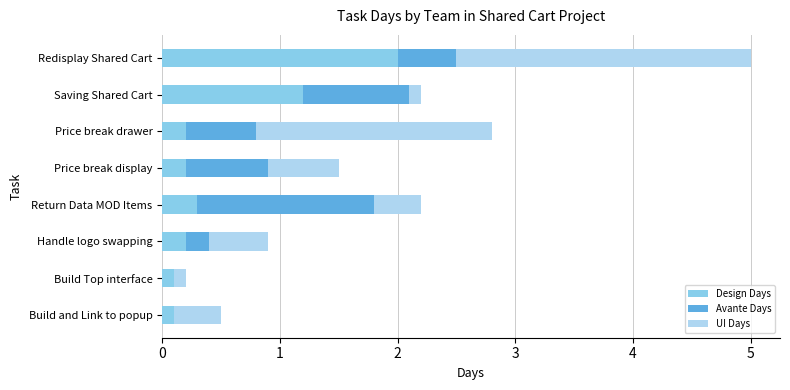

Which category has the highest value in the Design Days series?

Redisplay Shared Cart